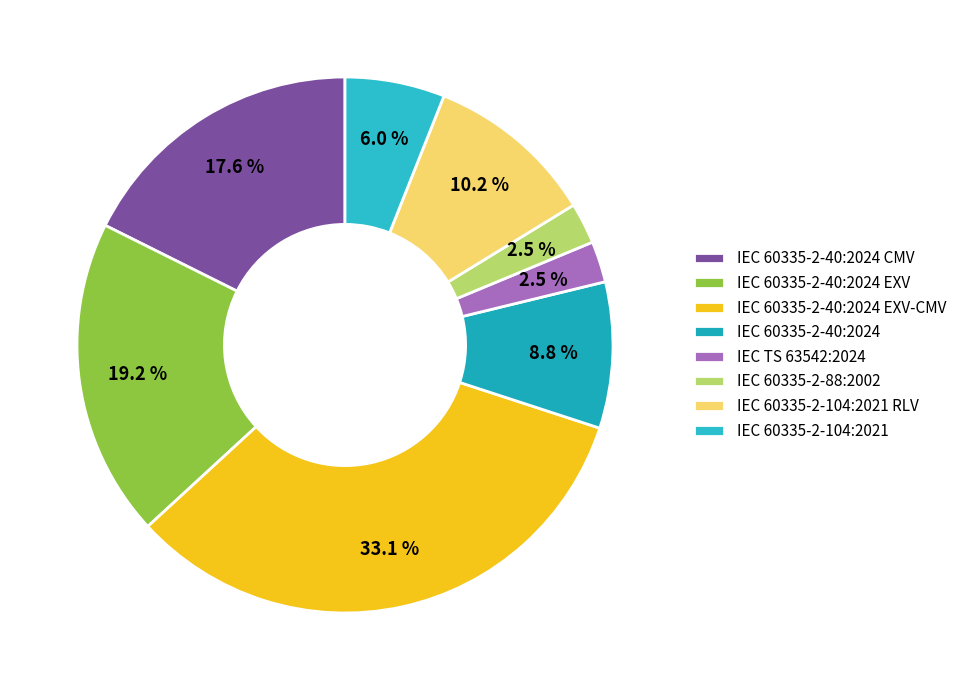

What is the smallest slice in the pie chart?

IEC TS 63542:2024